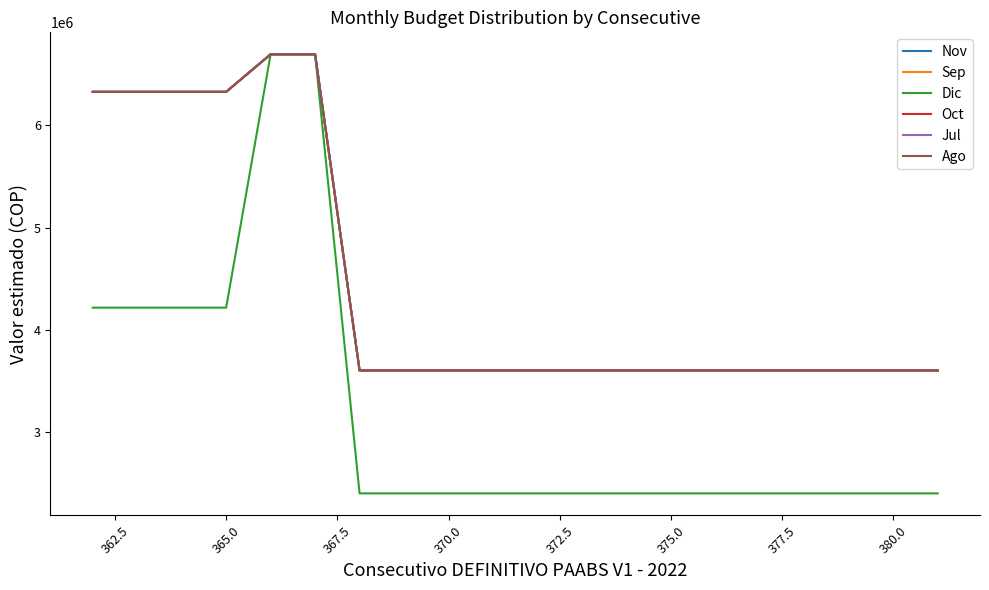

Reading right to left, transcribe all the data shown in this chart.

Nov: 3605000	3605000	3605000	3605000	3605000	3605000	3605000	3605000	3605000	3605000	3605000	3605000	3605000	3605000	6695000	6695000	6328000	6328000	6328000	6328000
Sep: 3605000	3605000	3605000	3605000	3605000	3605000	3605000	3605000	3605000	3605000	3605000	3605000	3605000	3605000	6695000	6695000	6328000	6328000	6328000	6328000
Dic: 2403333	2403333	2403333	2403333	2403333	2403333	2403333	2403333	2403333	2403333	2403333	2403333	2403333	2403333	6695000	6695000	4218666	4218666	4218666	4218666
Oct: 3605000	3605000	3605000	3605000	3605000	3605000	3605000	3605000	3605000	3605000	3605000	3605000	3605000	3605000	6695000	6695000	6328000	6328000	6328000	6328000
Jul: 3605000	3605000	3605000	3605000	3605000	3605000	3605000	3605000	3605000	3605000	3605000	3605000	3605000	3605000	6695000	6695000	6328000	6328000	6328000	6328000
Ago: 3605000	3605000	3605000	3605000	3605000	3605000	3605000	3605000	3605000	3605000	3605000	3605000	3605000	3605000	6695000	6695000	6328000	6328000	6328000	6328000